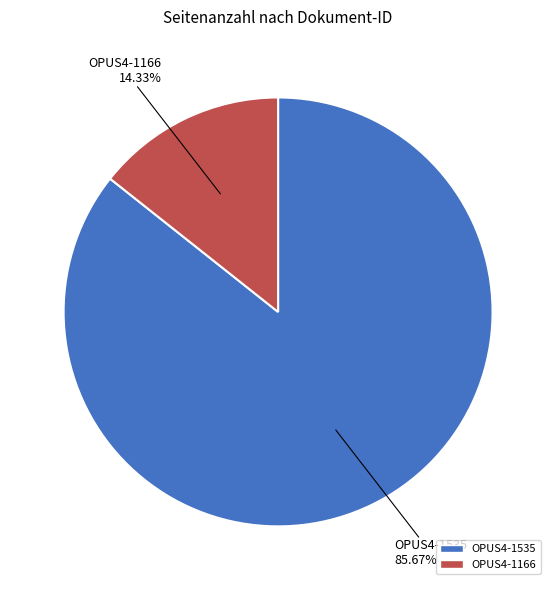

Is there any slice that represents more than half of the pie?

Yes